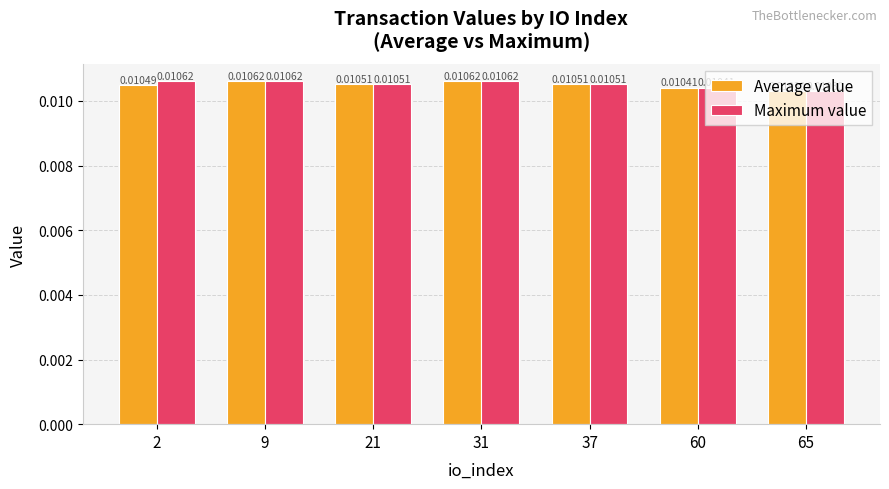

Is the value of Average value at 60 greater than the value of Maximum value at 9?

No